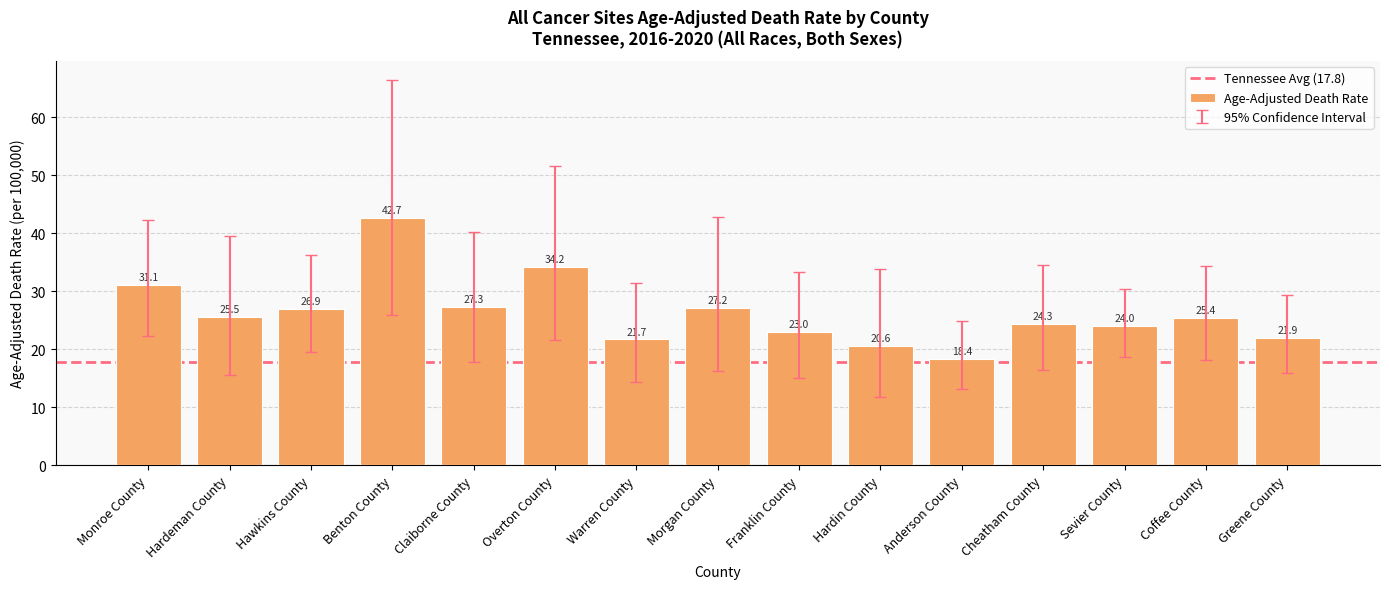

List the labels in order of value, smallest first.

Anderson County, Hardin County, Warren County, Greene County, Franklin County, Sevier County, Cheatham County, Coffee County, Hardeman County, Hawkins County, Morgan County, Claiborne County, Monroe County, Overton County, Benton County